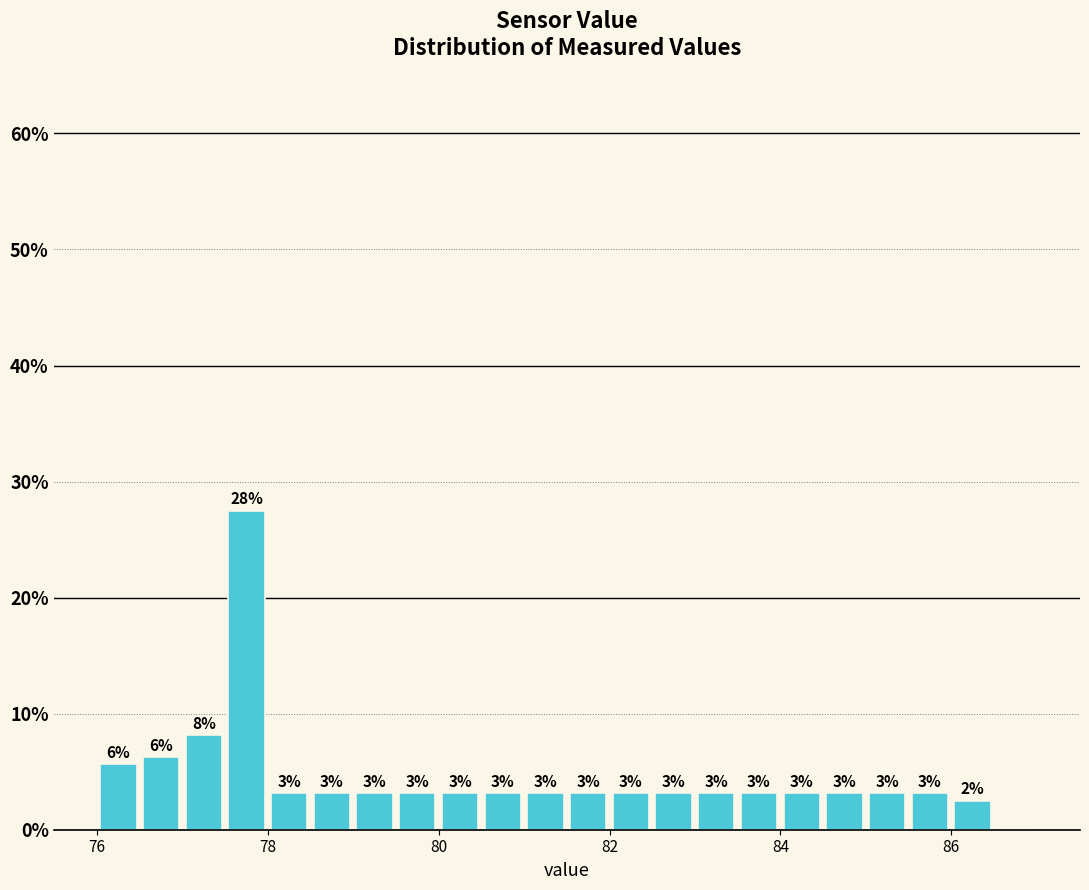

Read against the x-axis, roughly where is the centre of the tallest bar?

77.8